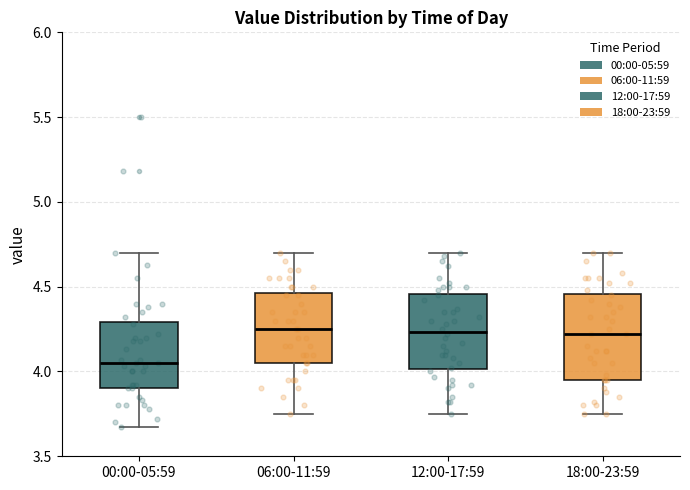

Reading left to right, transcribe this box plot: for each box, give where its median line is, the range the box spans, and where its two whiskers end, as read against the y-axis. The values are not printed on the chart, so give them approximately, as read against the axis.

00:00-05:59: median 4.05, box 3.90 to 4.30, whiskers 3.65 to 4.70
06:00-11:59: median 4.25, box 4.05 to 4.45, whiskers 3.75 to 4.70
12:00-17:59: median 4.25, box 4.00 to 4.45, whiskers 3.75 to 4.70
18:00-23:59: median 4.20, box 3.95 to 4.45, whiskers 3.75 to 4.70